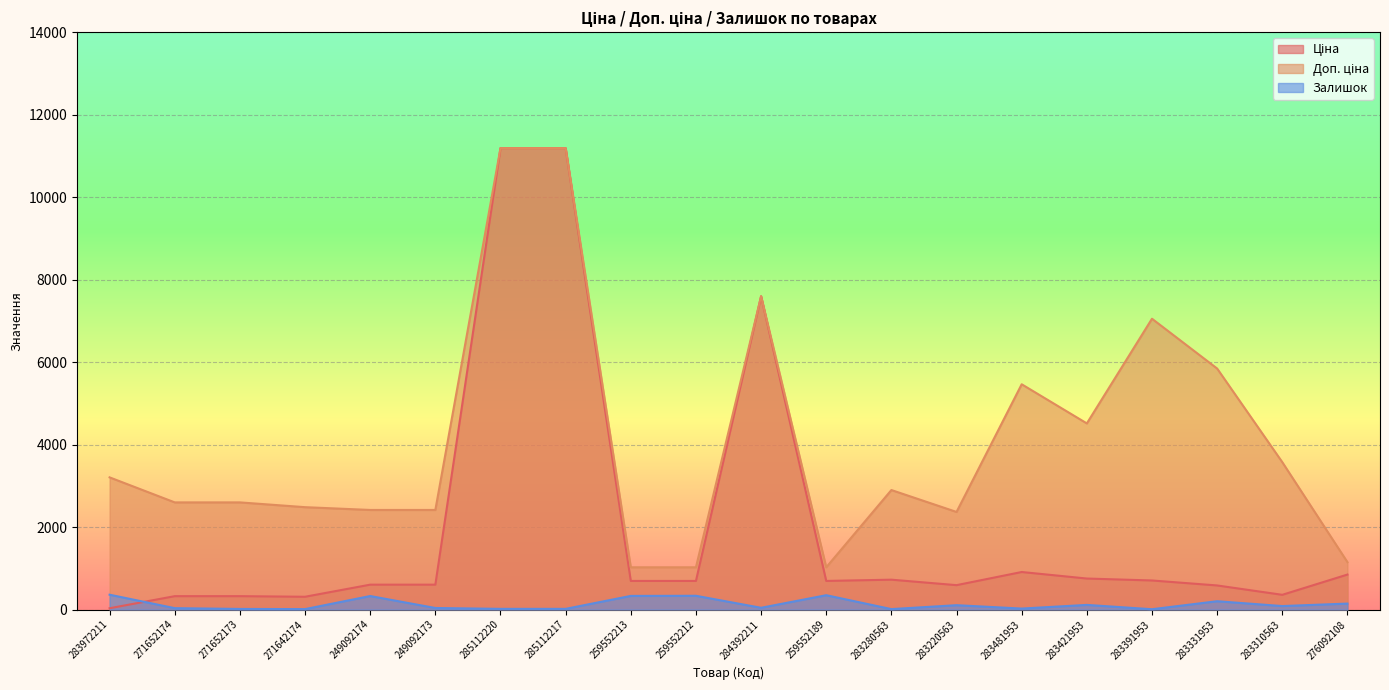

What is the greatest value displayed?

11188.2